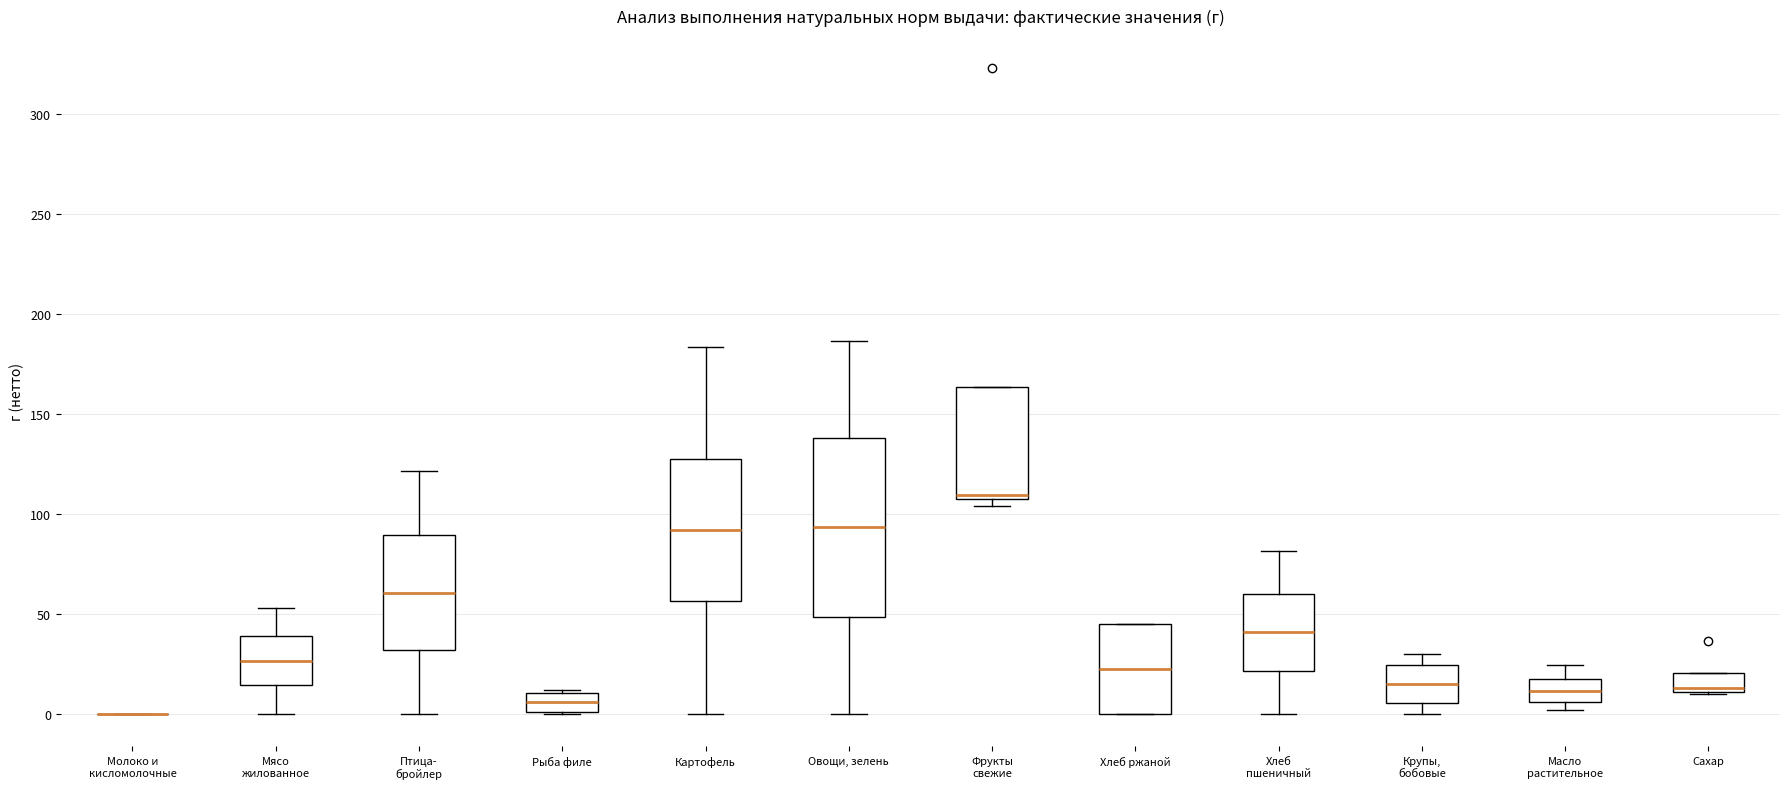

Reading left to right, read every box against the y-axis: the position of its median line, the range the box covers, and the ends of its whiskers. The values are not printed on the chart, so give them approximately, as read against the axis.

Молоко и кисломолочные: box collapsed to a line at 0, whiskers 0 to 0
Мясо жилованное: median 25, box 15 to 40, whiskers 0 to 55
Птица- бройлер: median 60, box 30 to 90, whiskers 0 to 120
Рыба филе: median 5, box 0 to 10, whiskers 0 to 10
Картофель: median 90, box 55 to 125, whiskers 0 to 185
Овощи, зелень: median 95, box 50 to 140, whiskers 0 to 185
Фрукты свежие: median 110, box 105 to 165, whiskers 105 (just below the box's lower edge) to 165
Хлеб ржаной: median 25, box 0 to 45, whiskers 0 to 45
Хлеб пшеничный: median 40, box 20 to 60, whiskers 0 to 80
Крупы, бобовые: median 15, box 5 to 25, whiskers 0 to 30
Масло растительное: median 10, box 5 to 15, whiskers 0 to 25
Сахар: median 15, box 10 to 20, whiskers 10 to 20